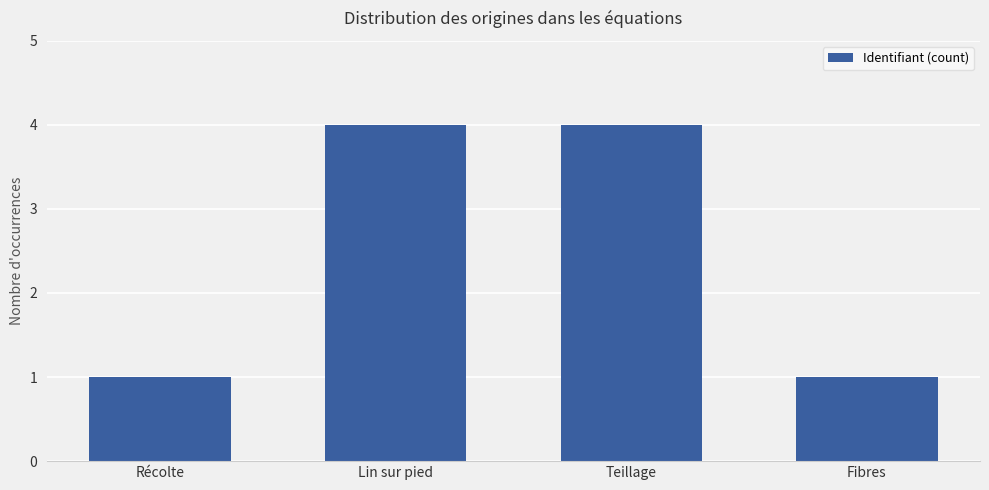

What is the value of the 4th bar from the left?

1